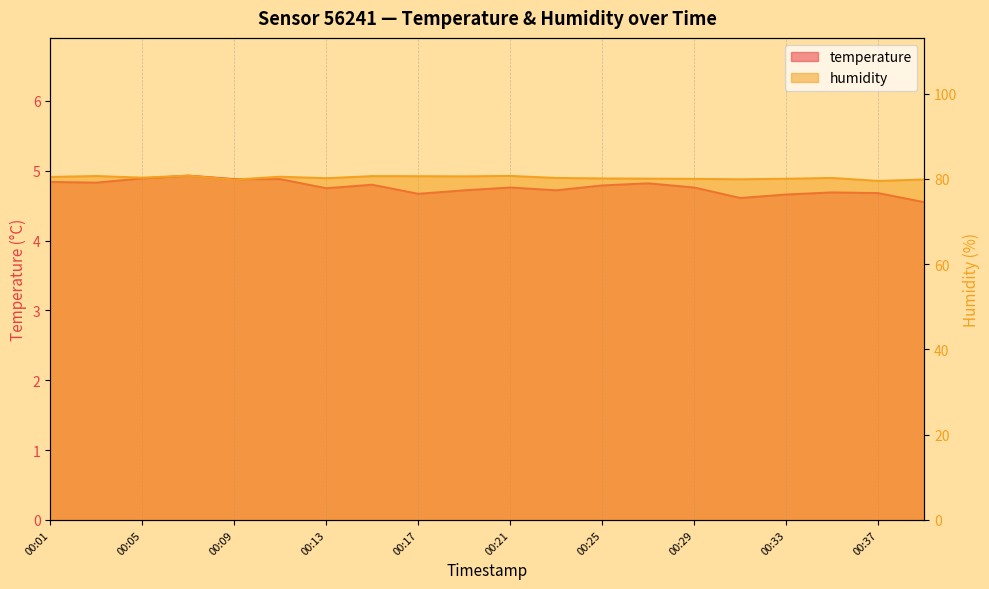

True or false: temperature and humidity cross at least once.

False